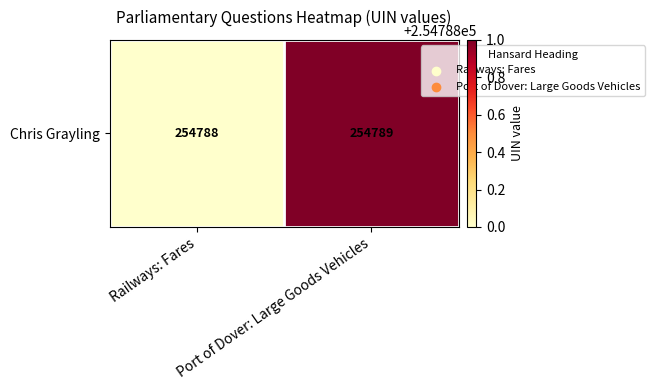

What is the sum of the values at Port of Dover: Large Goods Vehicles and Railways: Fares?

509577